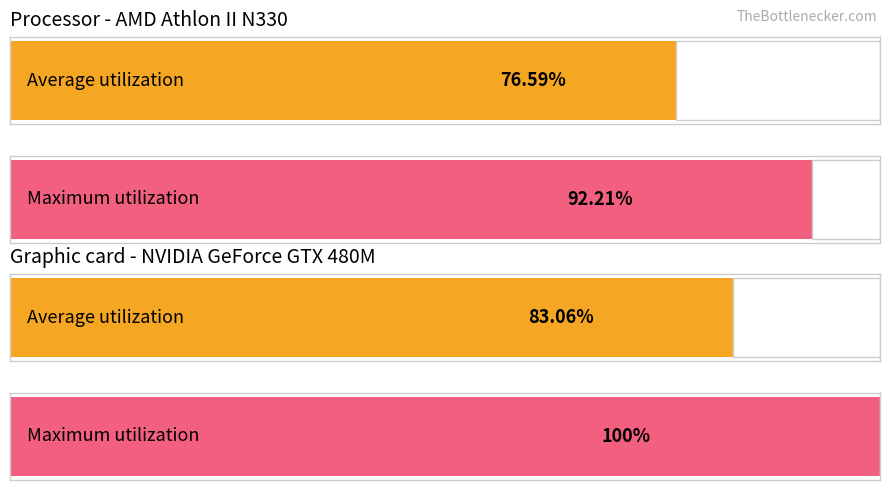

How many bars are there in each group?

2